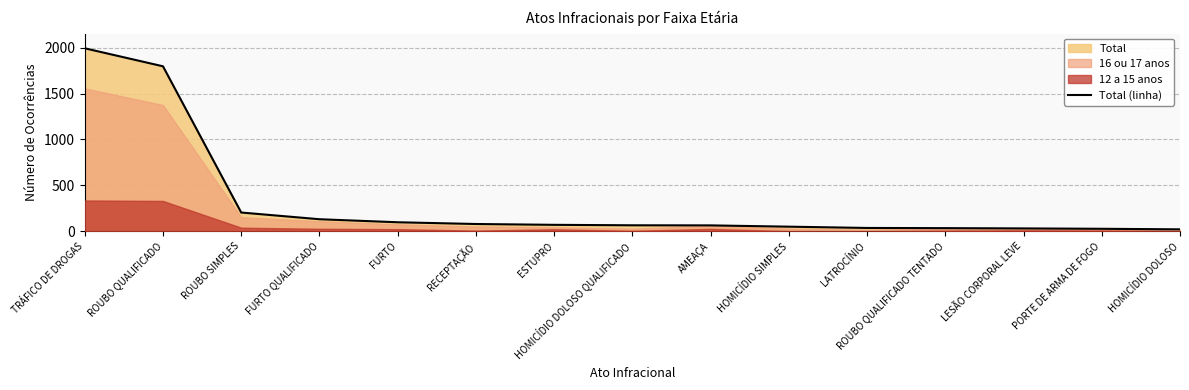

What is the average value?

314